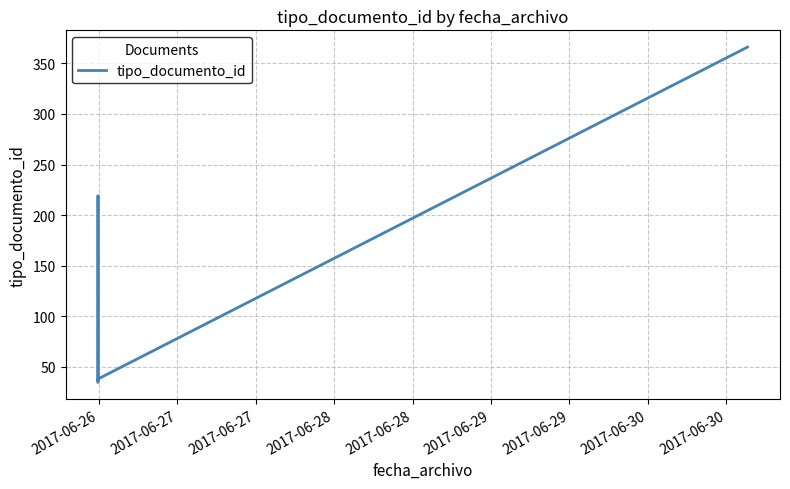

How many data points are less than 38?

3